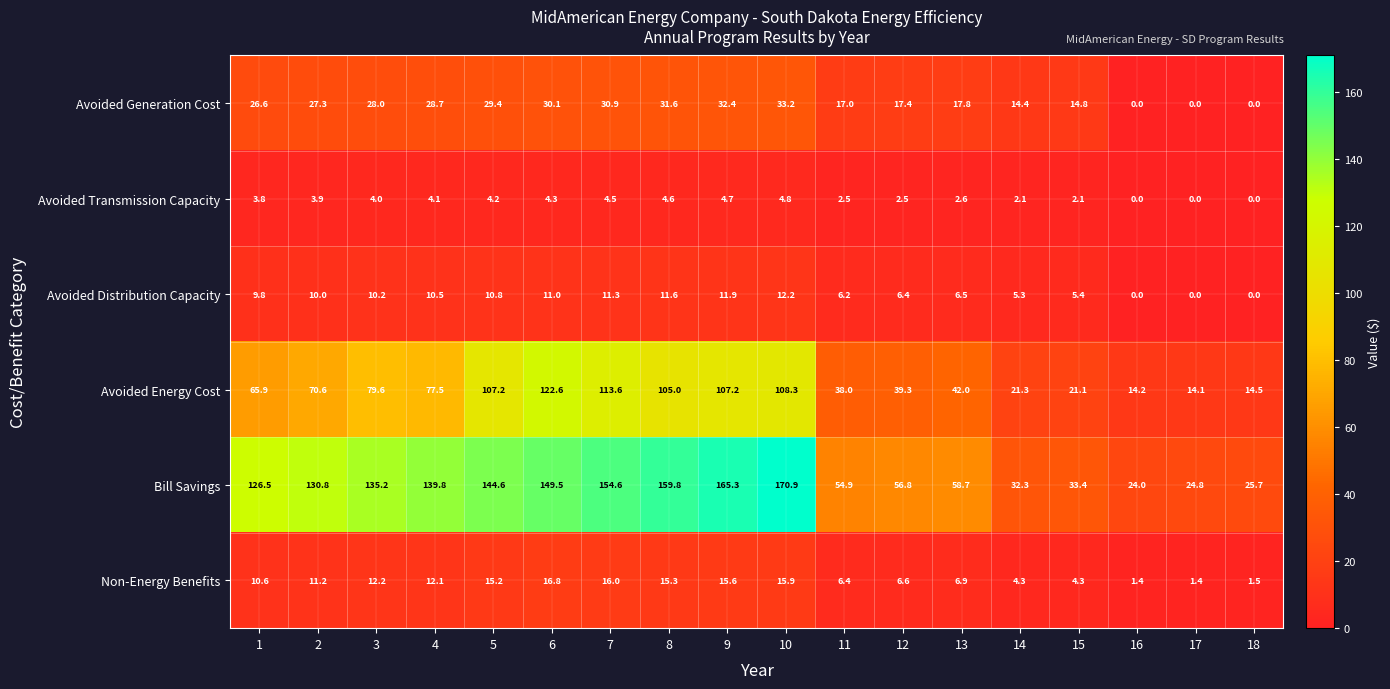

What is the greatest value displayed?

170.9